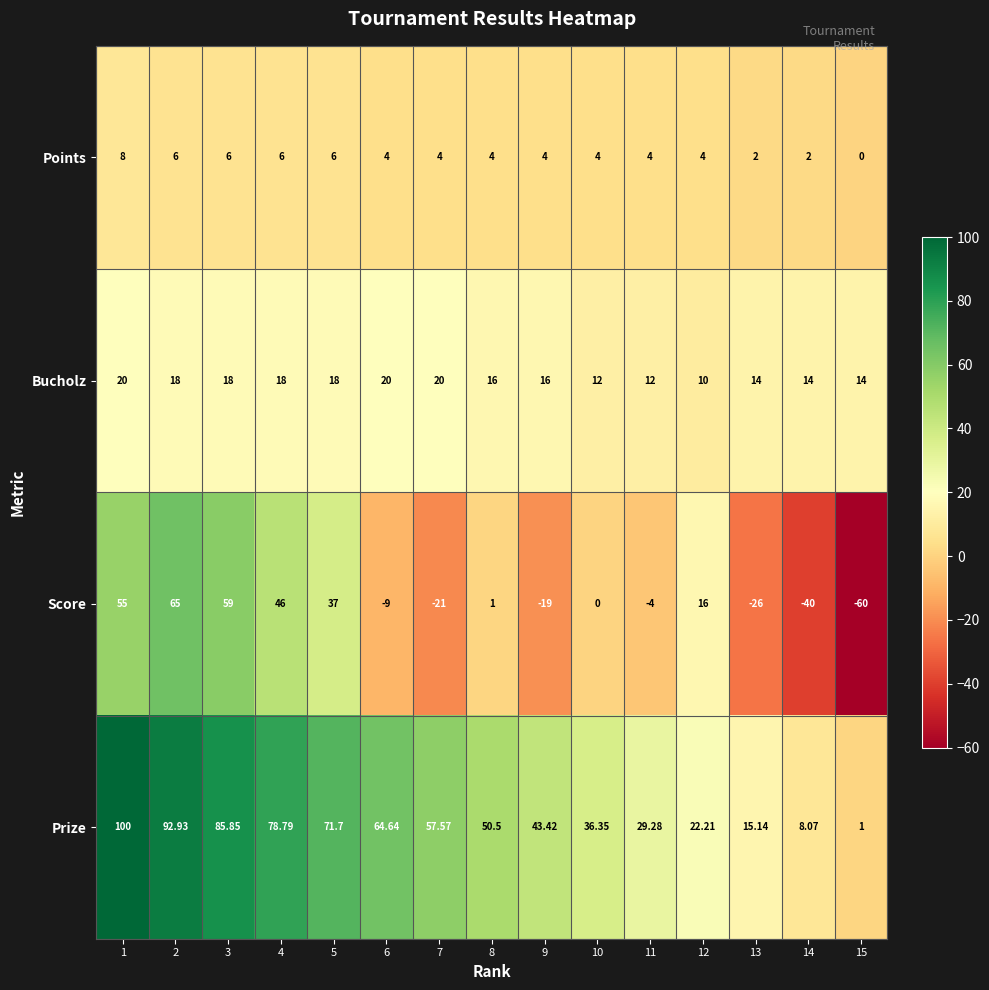

Between 8 and 15, which series saw the biggest shift?

Score